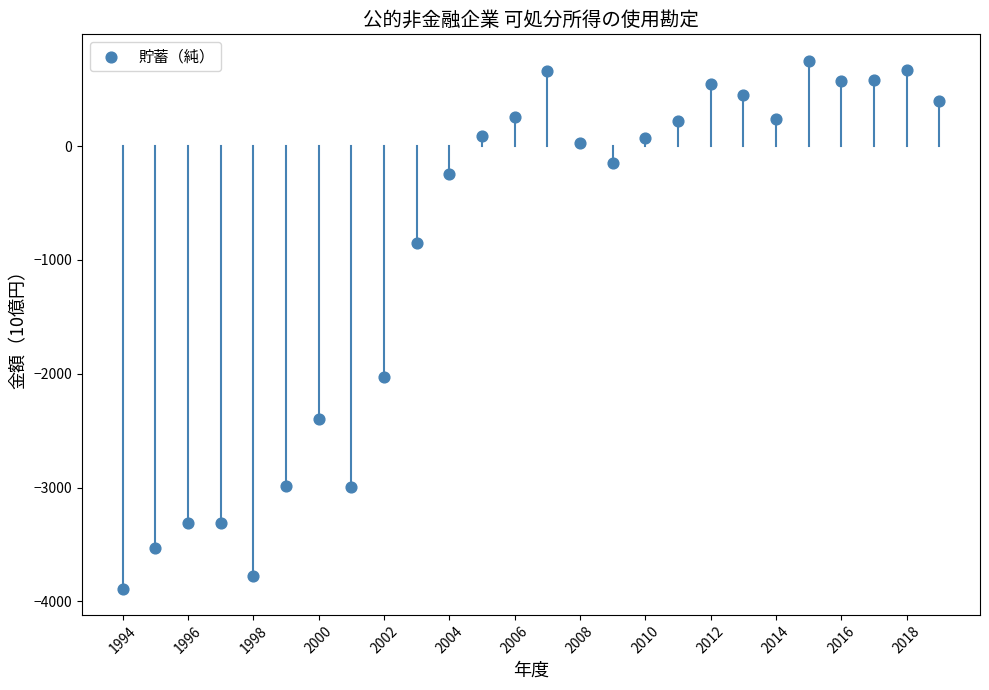

What is the range of Y values (max minus min)?

4638.2